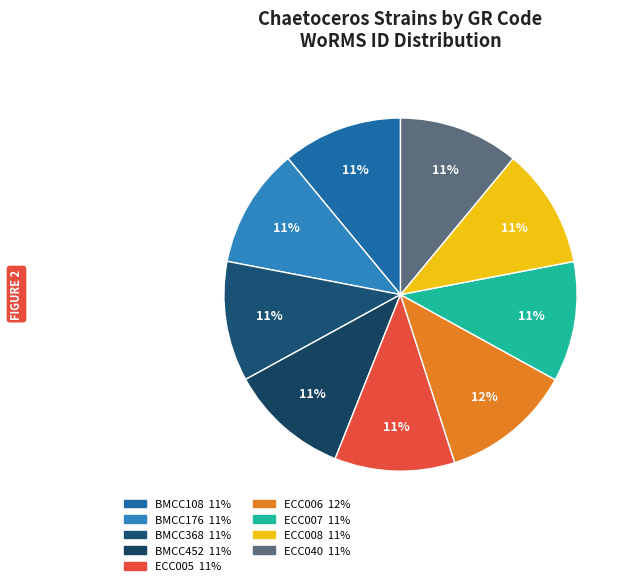

Is ECC008 the majority of the pie?

No